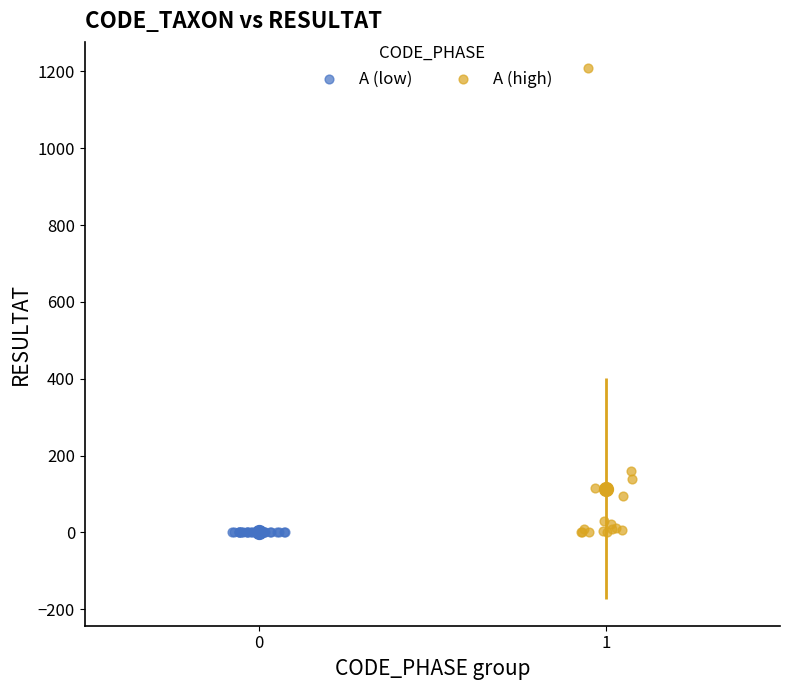

Which series contains the highest Y value?

A (high)